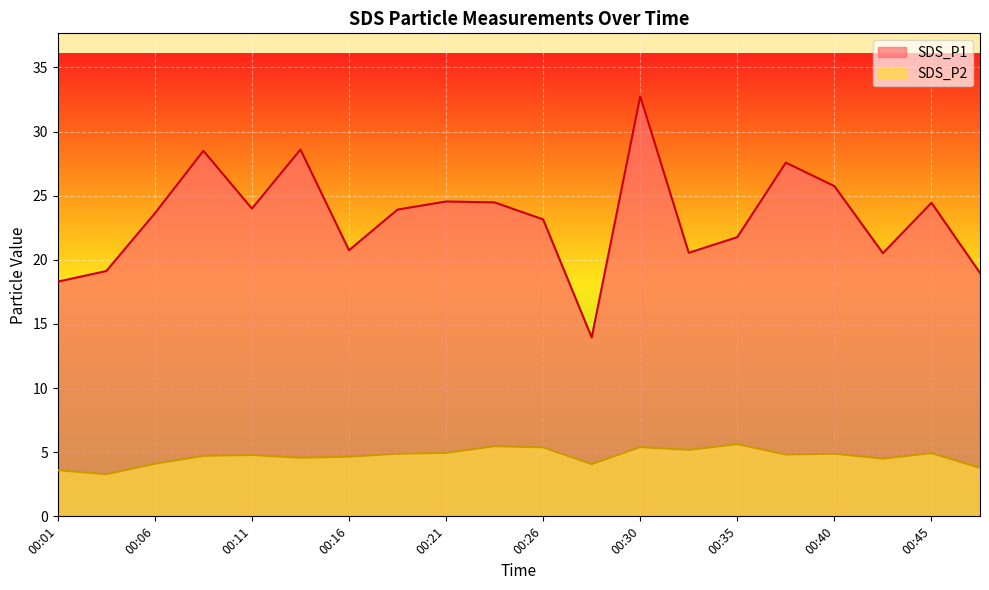

Read the SDS_P2 value at 00:35.

5.6